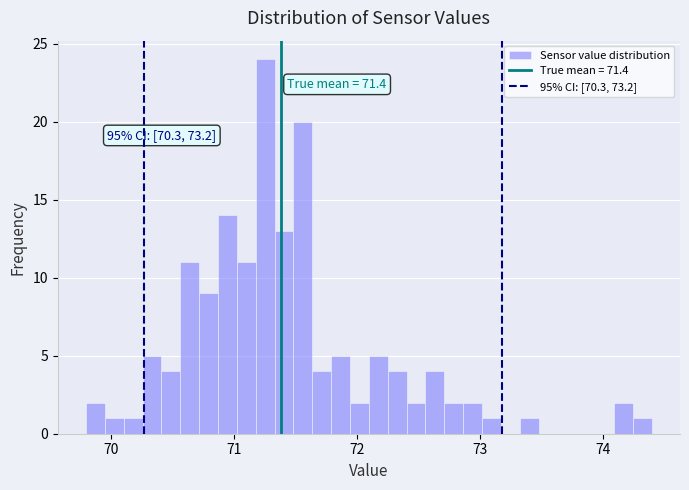

Read against the x-axis, roughly where is the centre of the tallest bar?

71.3